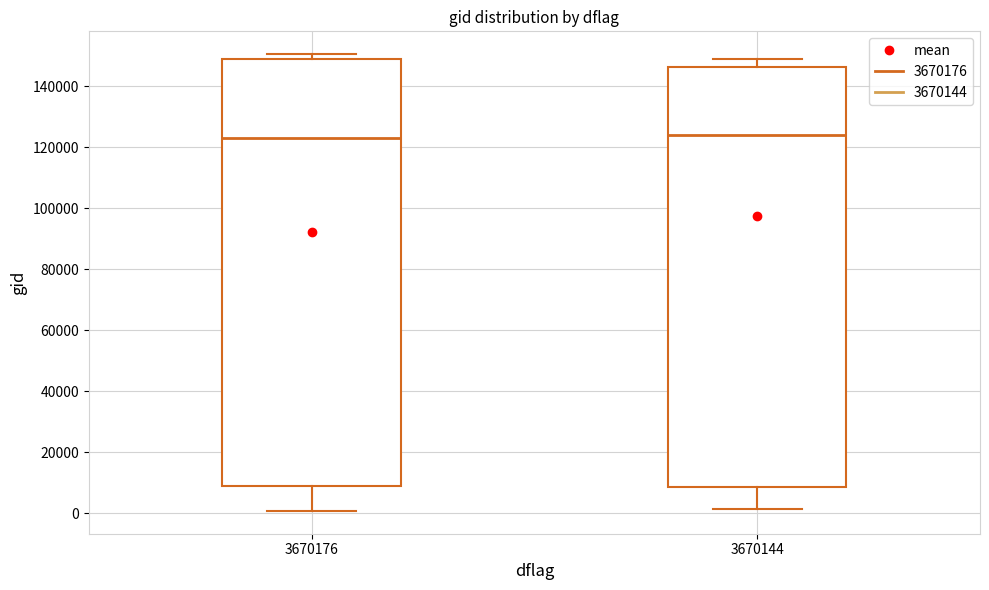

Reading left to right, read every box against the y-axis: the position of its median line, the range the box covers, and the ends of its whiskers. The values are not printed on the chart, so give them approximately, as read against the axis.

3670176: median 124000, box 8000 to 148000, whiskers 0 to 150000
3670144: median 124000, box 8000 to 146000, whiskers 2000 to 148000